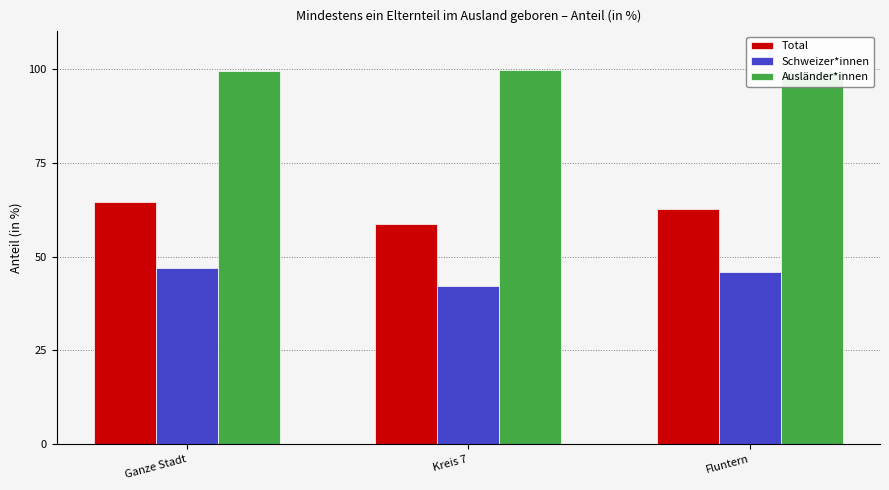

Which category has the lowest value across all series?

Kreis 7